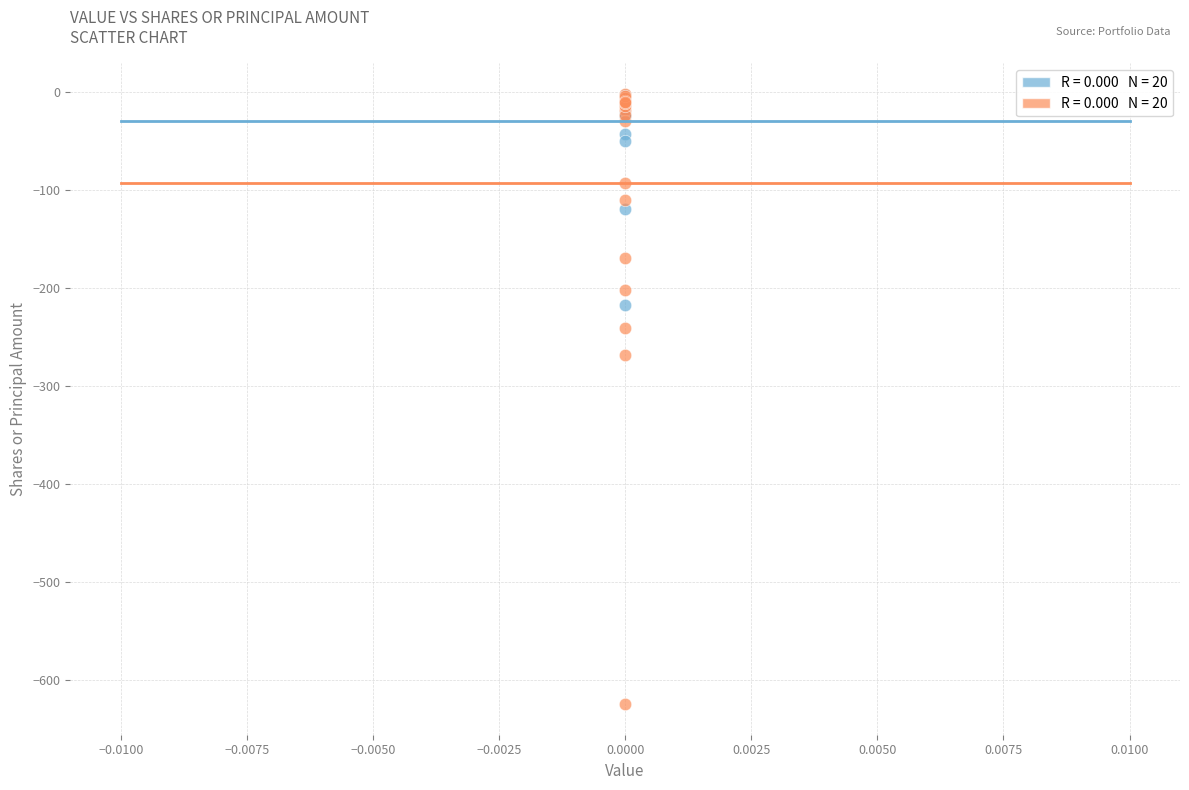

Across all series, what Y value is closest to -313?

-269